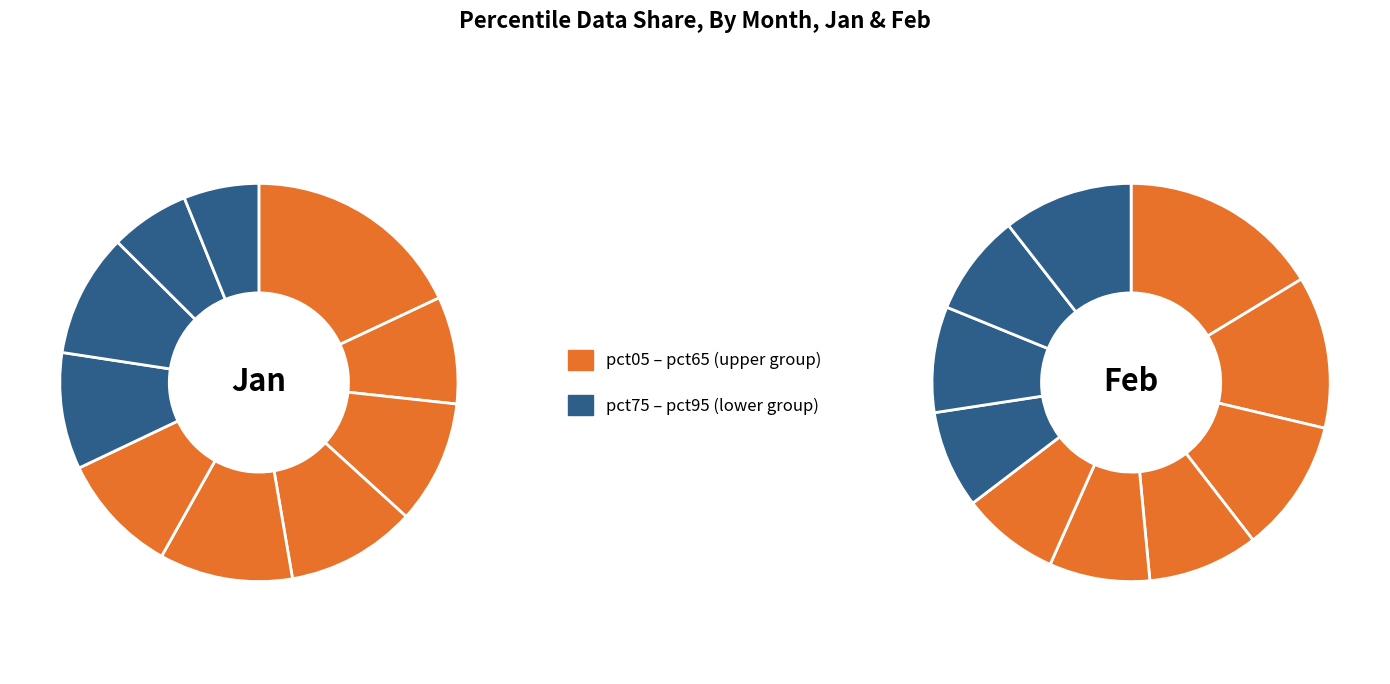

What is the difference between the highest and lowest values at pct55?

0.8